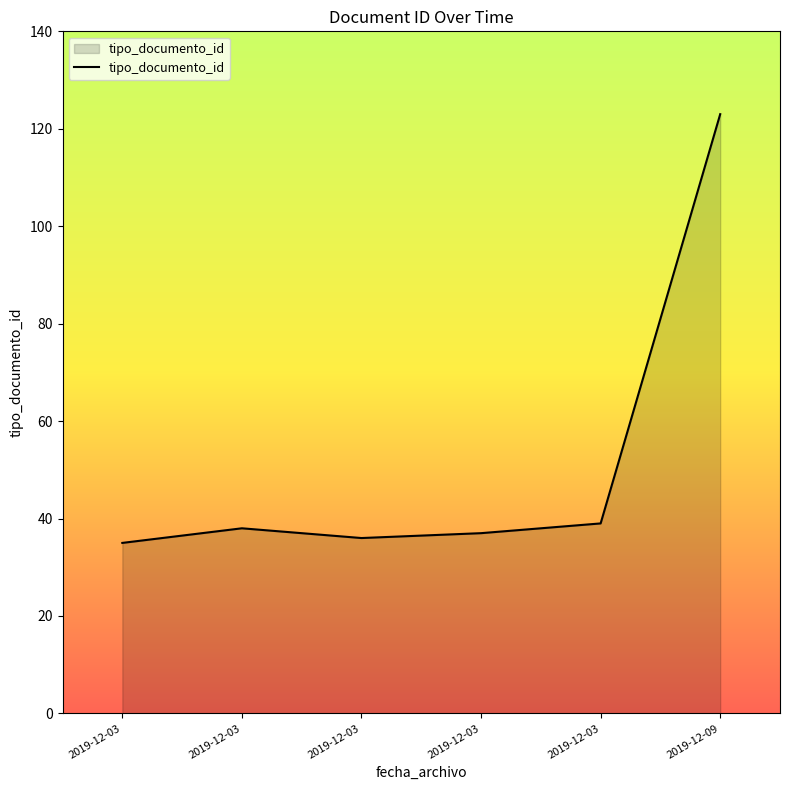

What is the change in value from 2019-12-03 to 2019-12-03?

+1